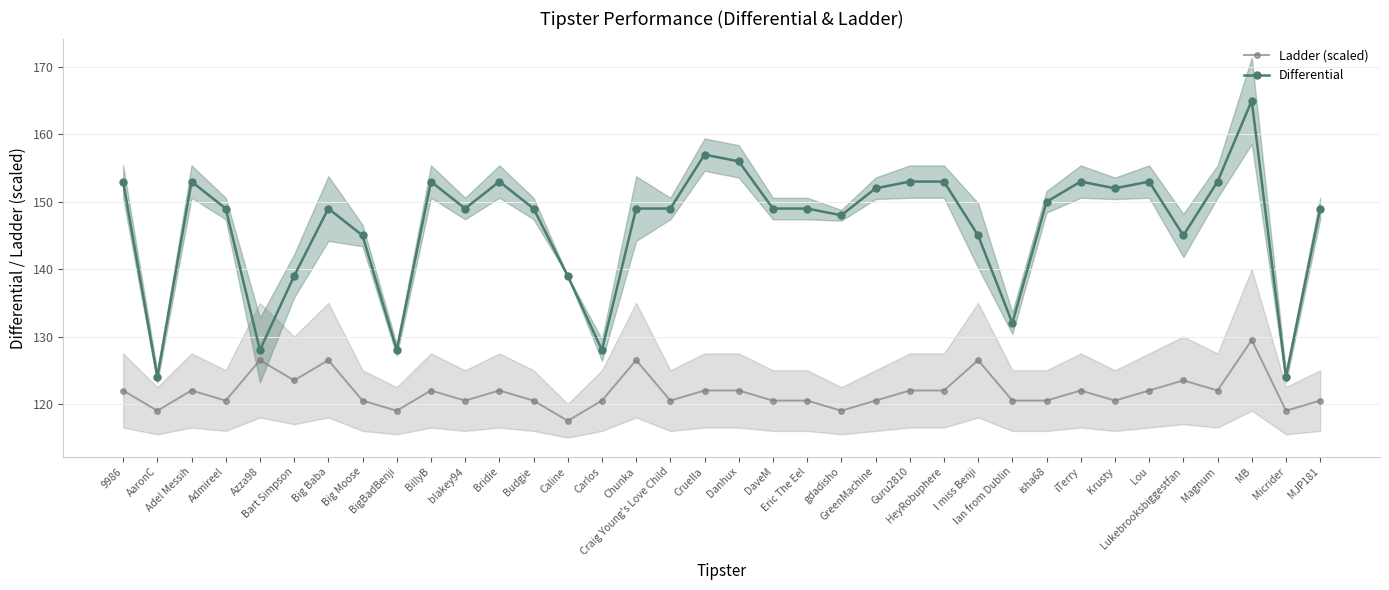

Between gdadisho and BigBadBenji, which is larger?

gdadisho